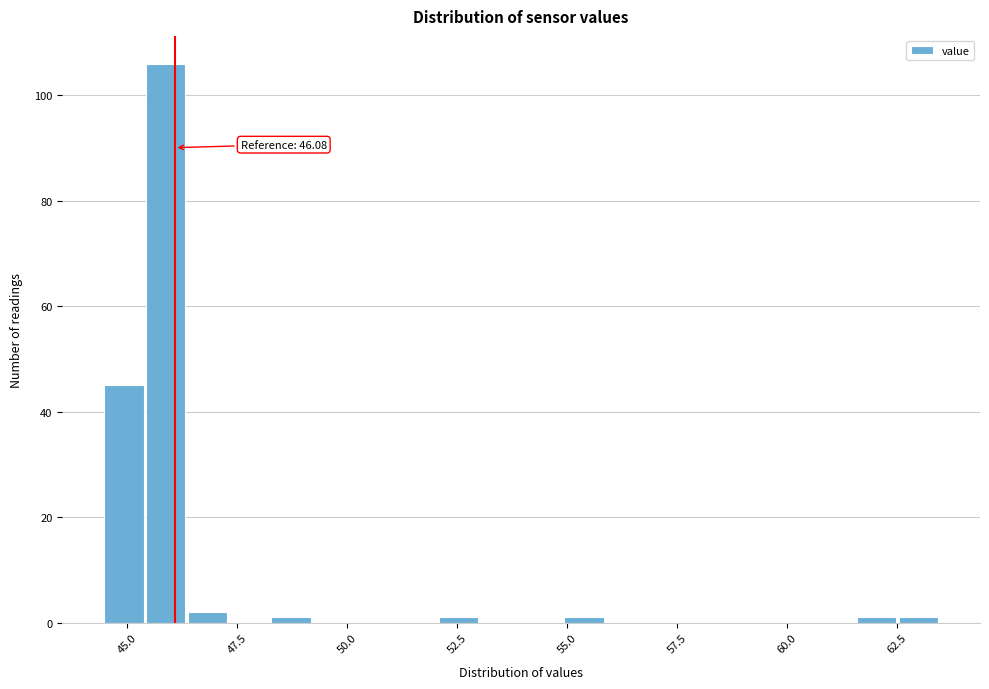

Around what value on the x-axis is the tallest bar? Give the approximate position of its centre, as read against the axis.

46.0